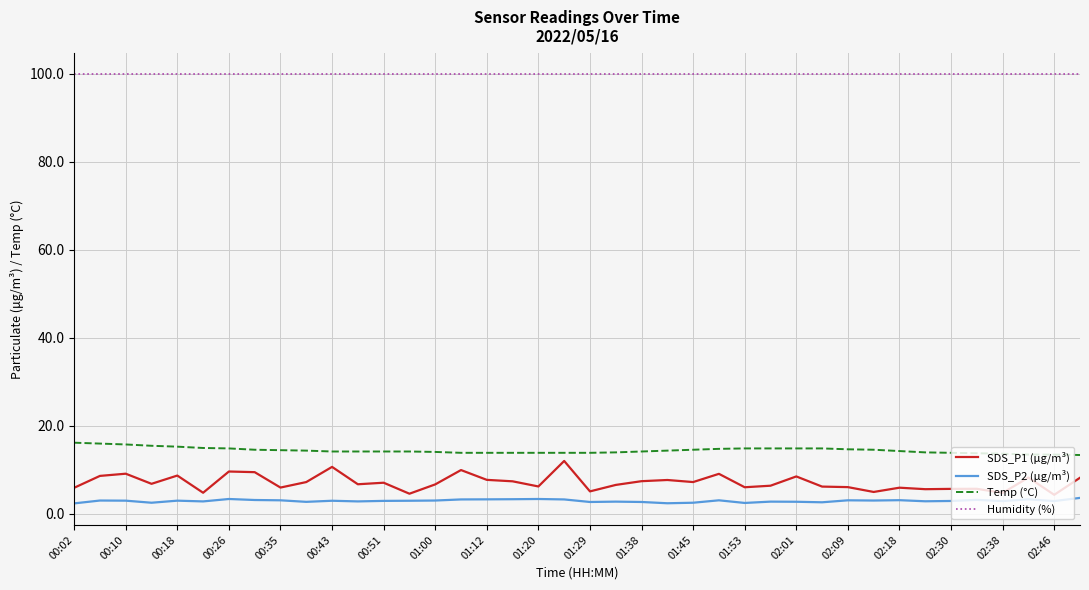

Which series has the largest total across all categories?

Humidity (%)